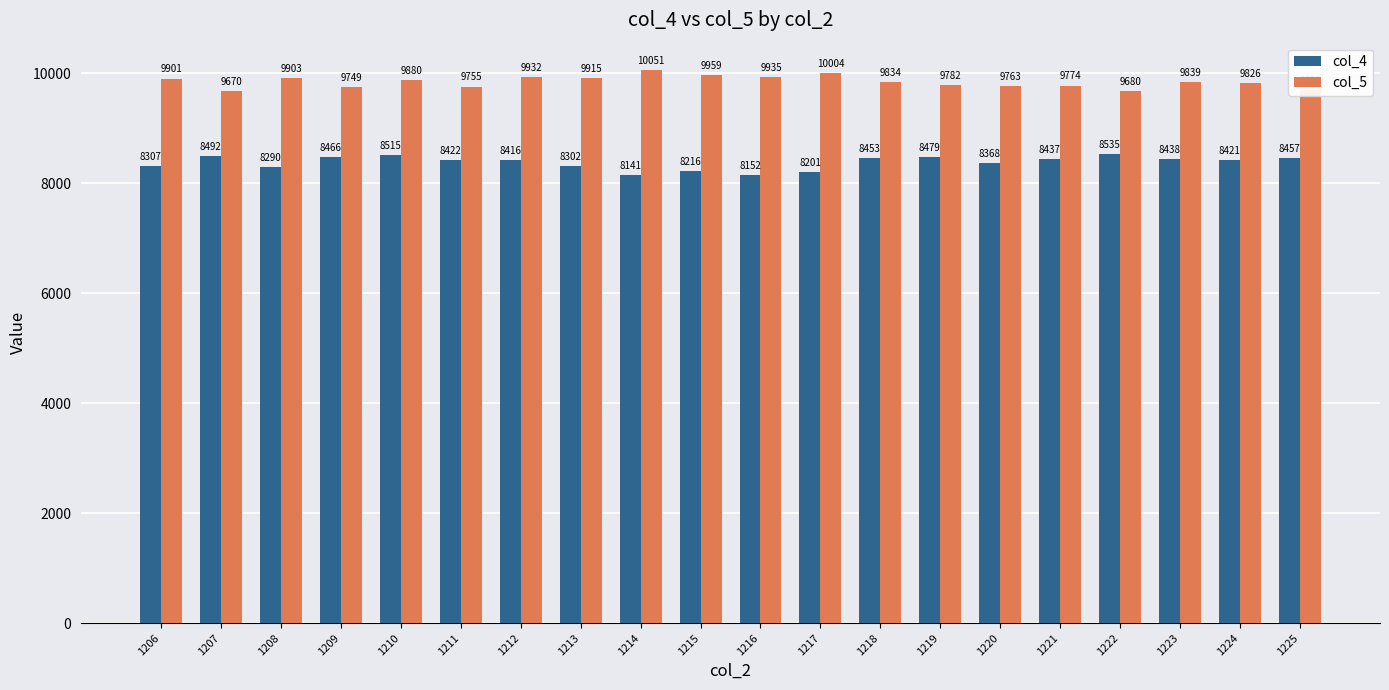

At which label is col_4 closest to 8338?

1220